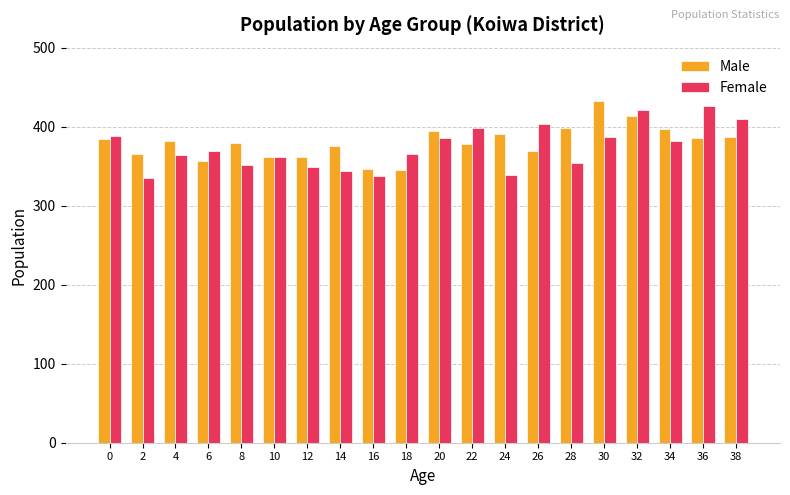

At which category is the sum across all series the highest?

32